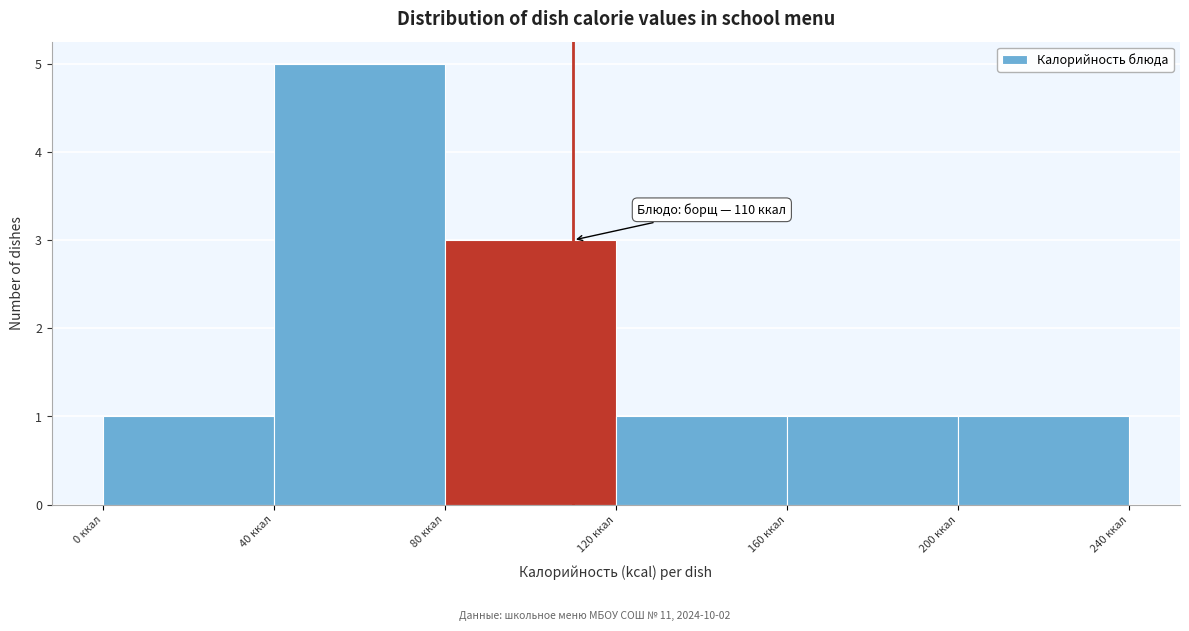

Which range on the x-axis has the tallest bar?

40 to 80